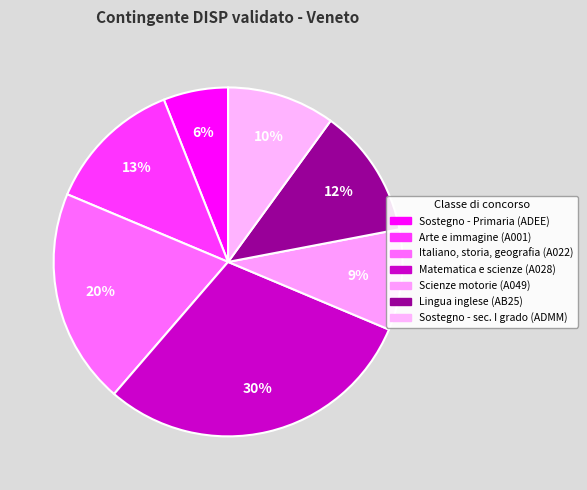

How many slices are in this pie chart?

7